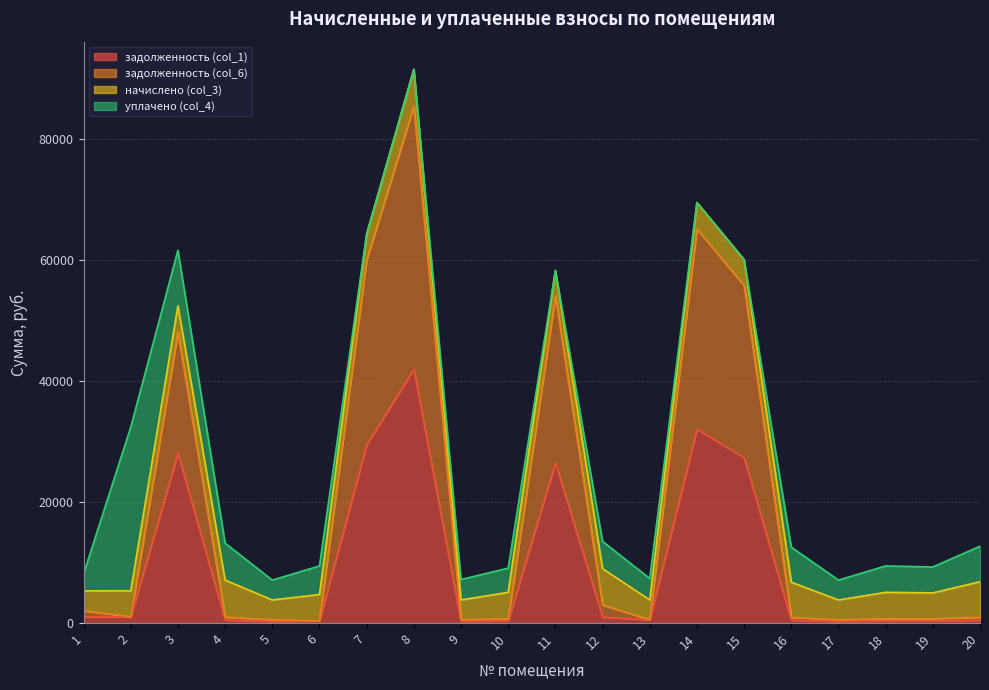

True or false: задолженность (col_1) has a value of 29468.1 at 7.

True